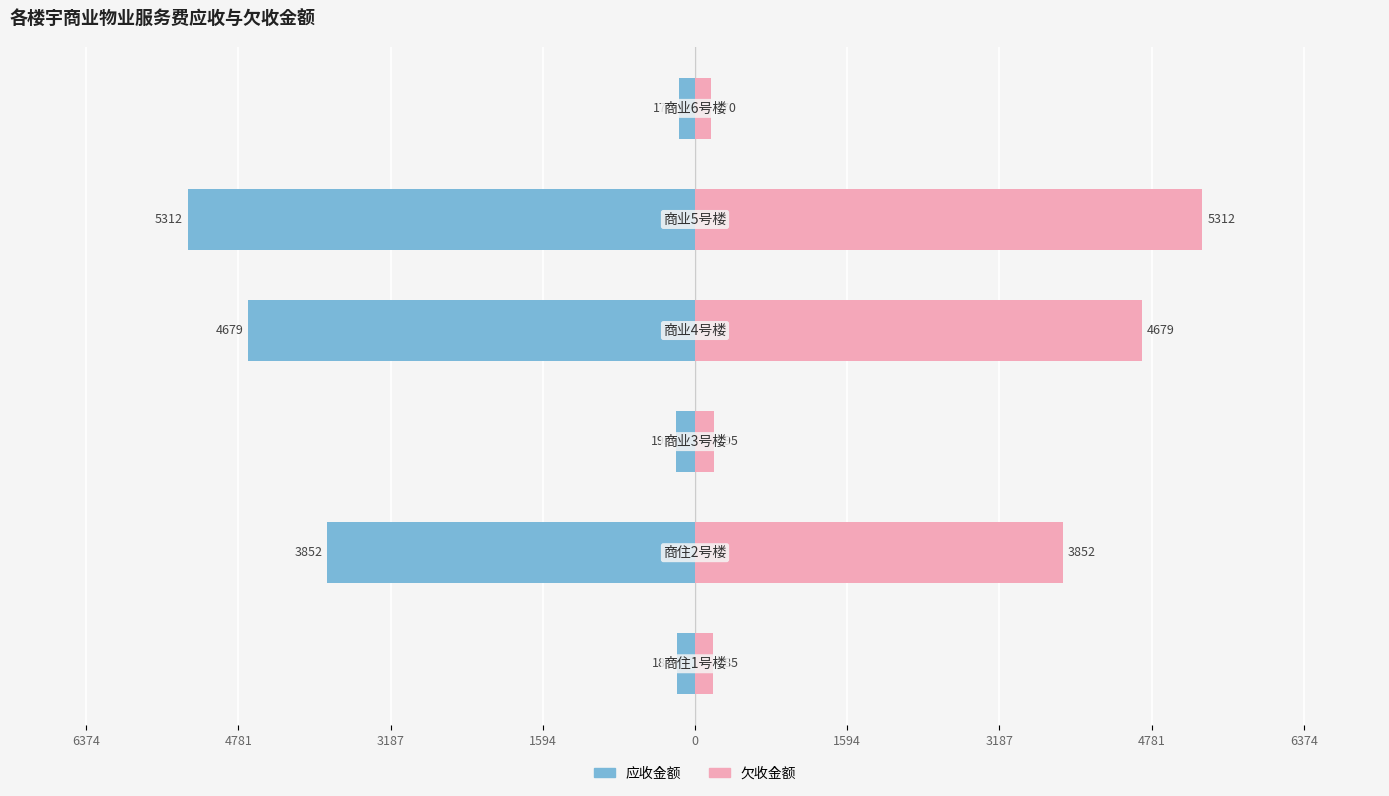

What are all the series names shown in the legend?

应收金额, 欠收金额